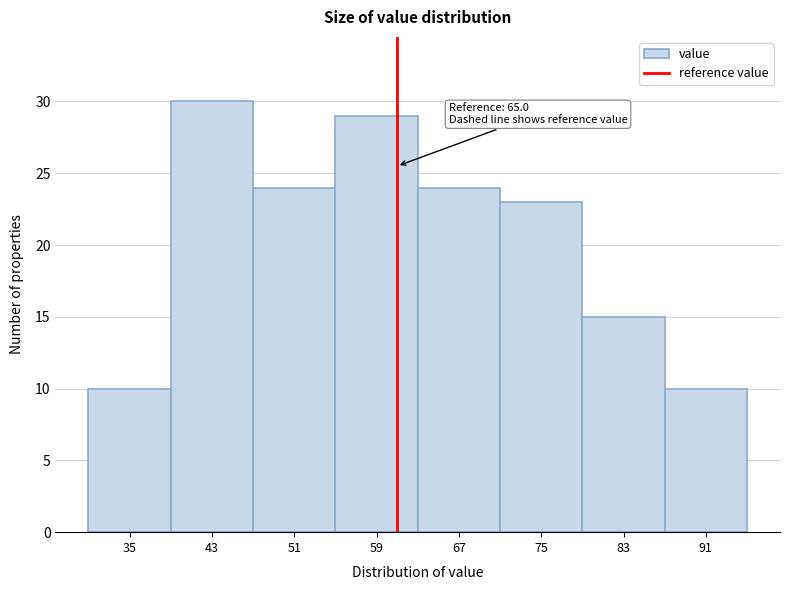

Reading left to right, list all the values displayed in this chart.

35=10	43=30	51=24	59=29	67=24	75=23	83=15	91=10